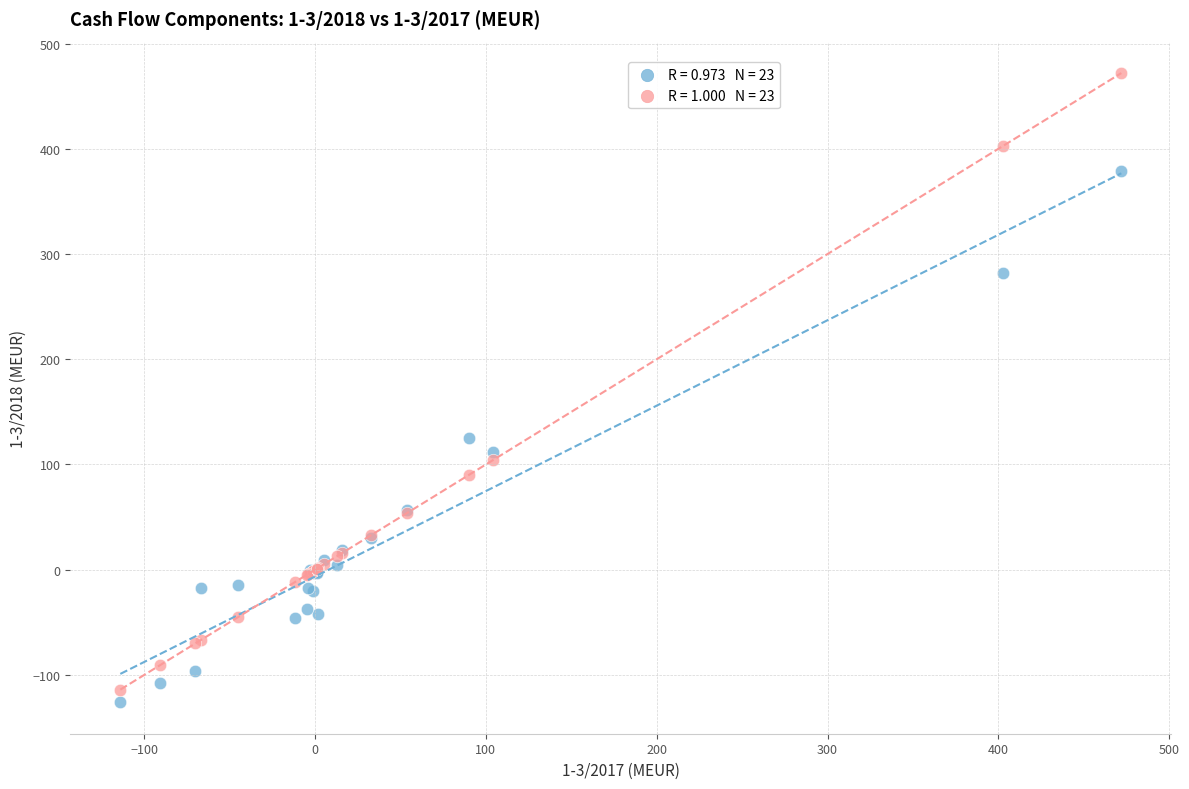

Across all series, what Y value is closest to 173?

125